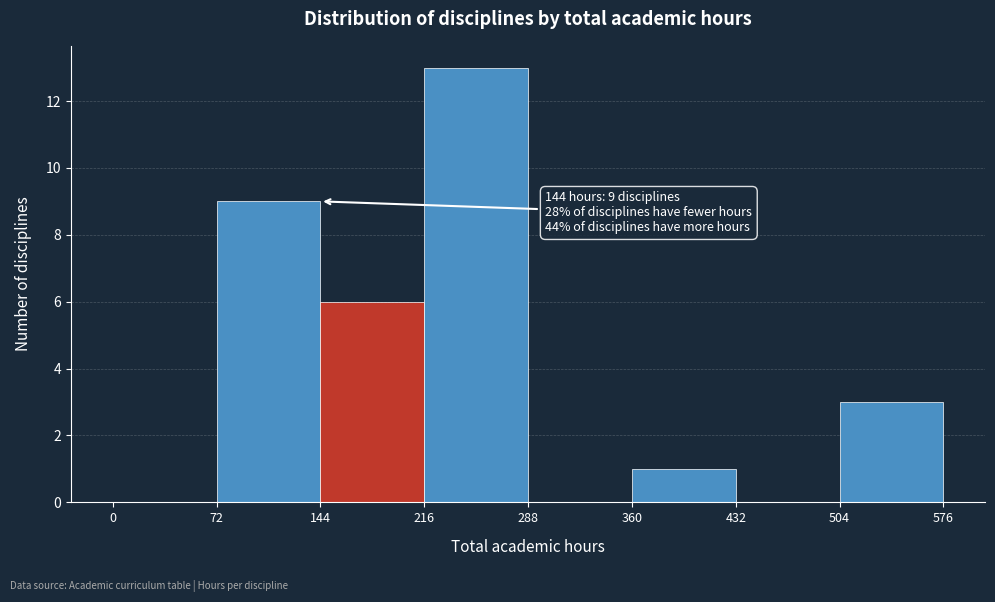

Over which range of the x-axis is the bar tallest?

216 to 288